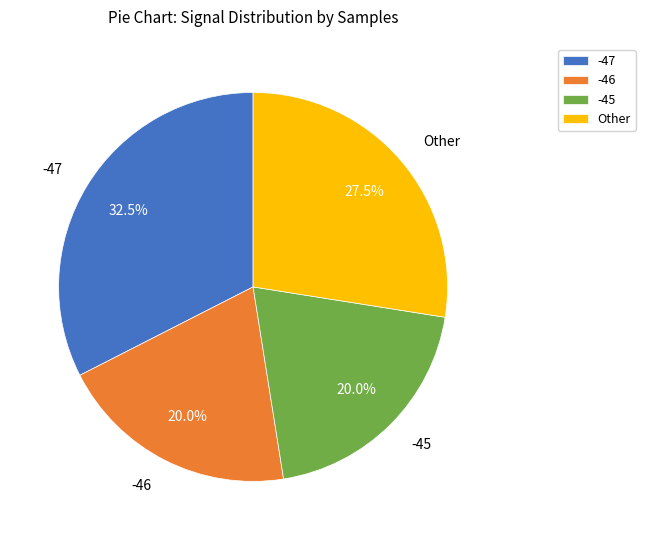

What percentage do -47 and -46 together represent?

52.5%